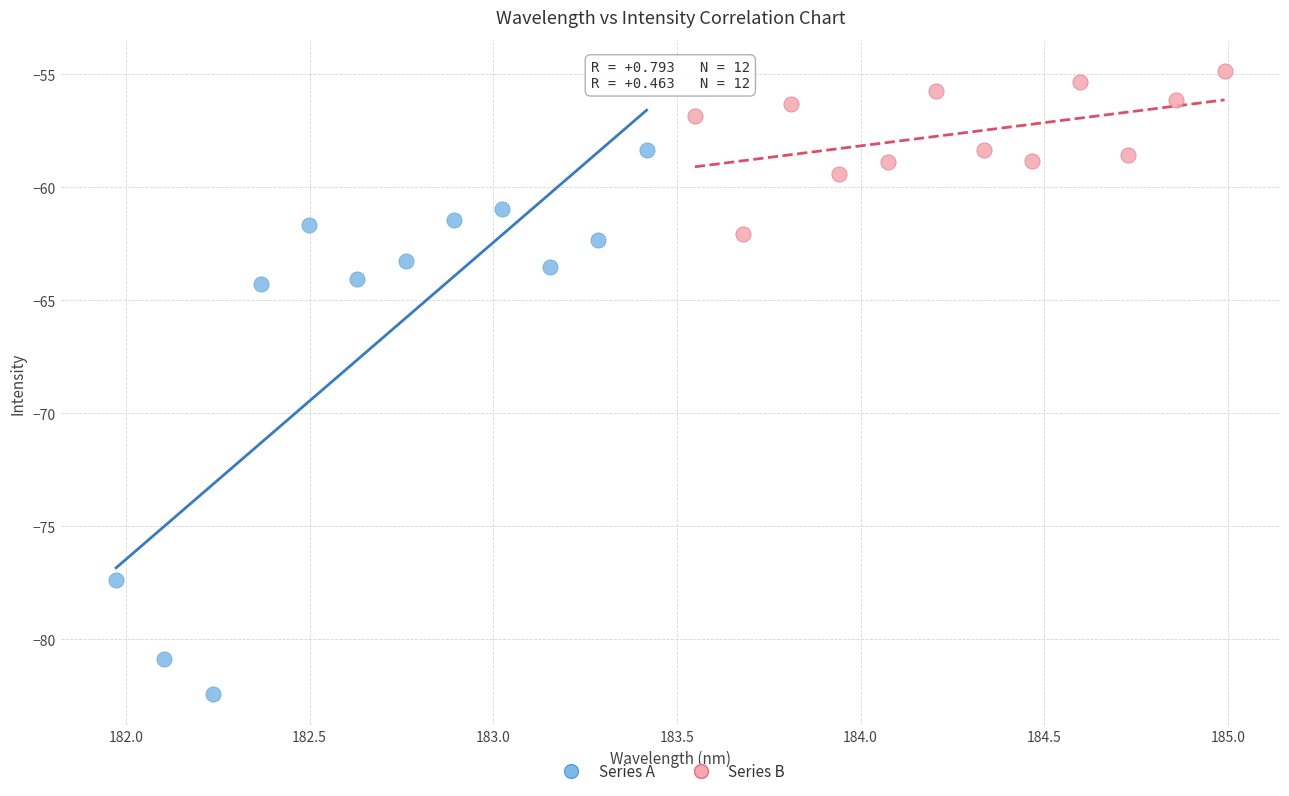

Which series reaches the minimum Y coordinate?

Series A